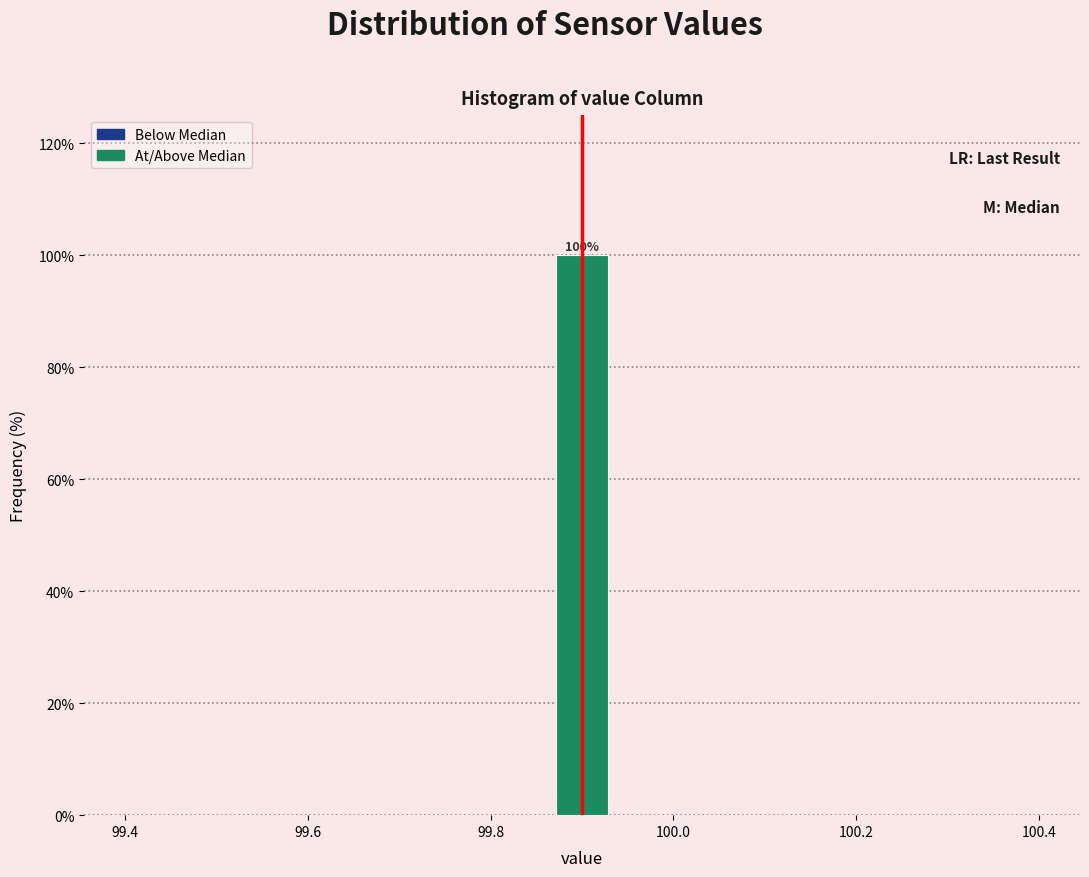

Around what value on the x-axis is the tallest bar? Give the approximate position of its centre, as read against the axis.

99.90